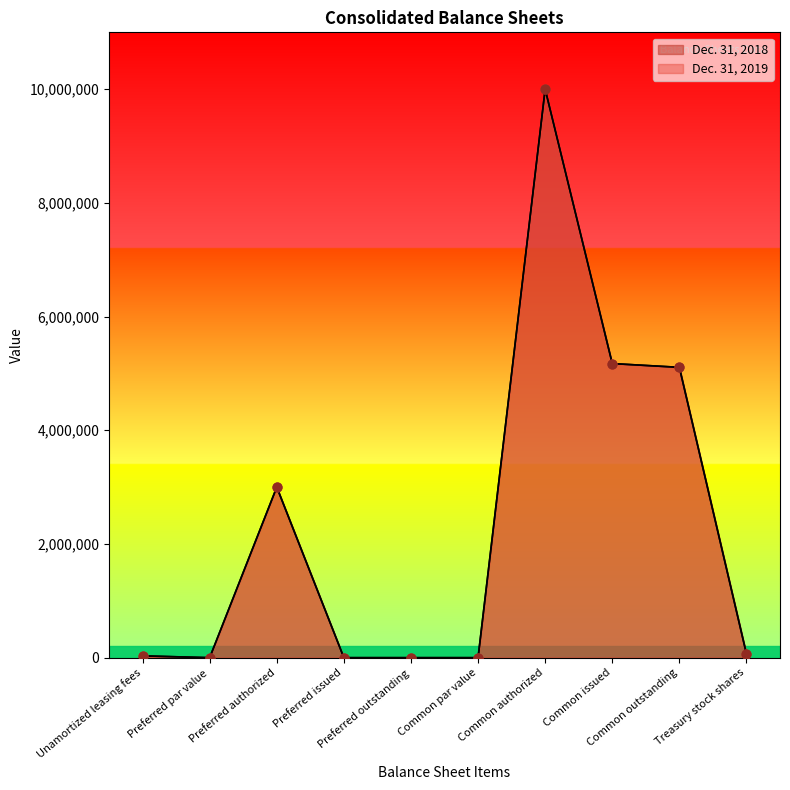

What are all the series names shown in the legend?

Dec. 31, 2019, Dec. 31, 2018